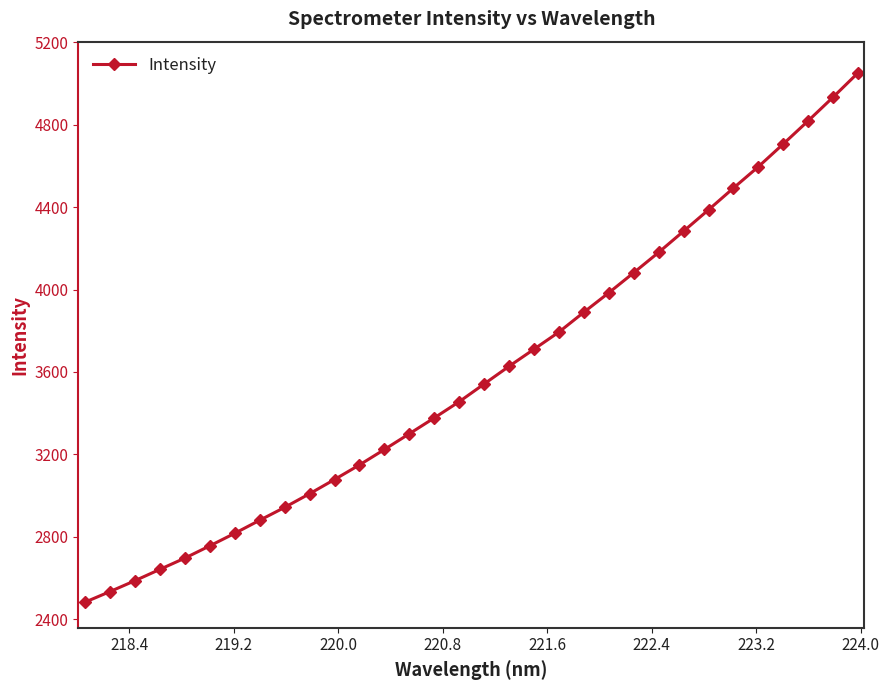

What is the value of the 22nd point from the left?

3984.2